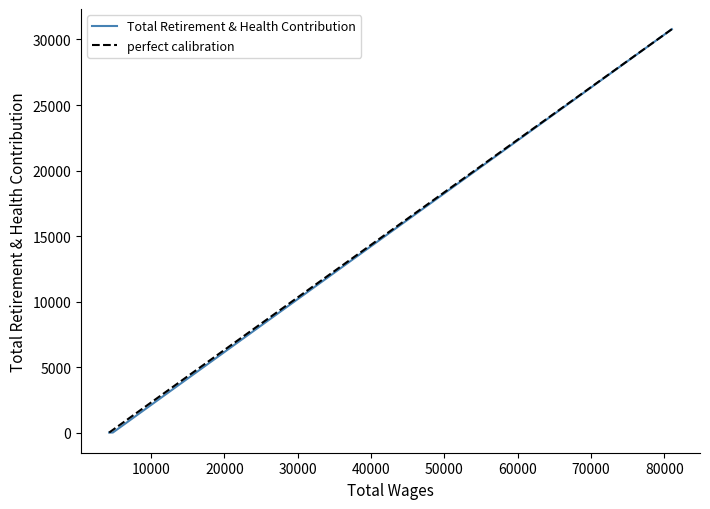

The value at Office Assistant I is -19380. True or false?

False